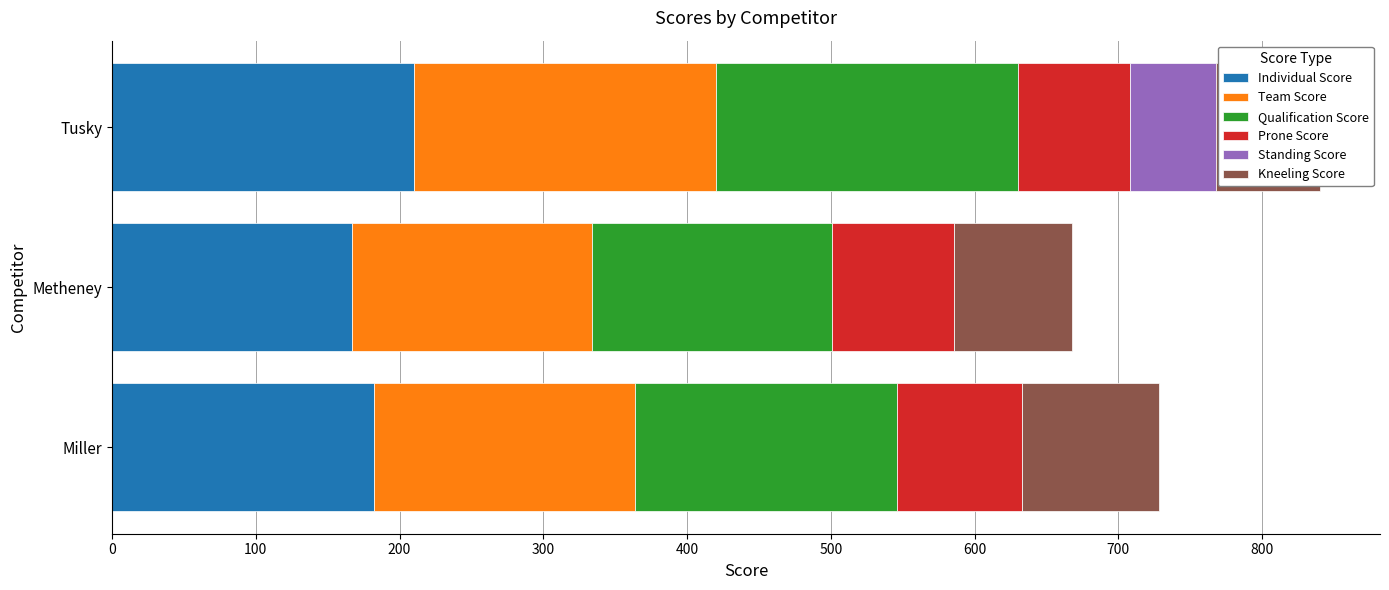

How many bars are there in each group?

6